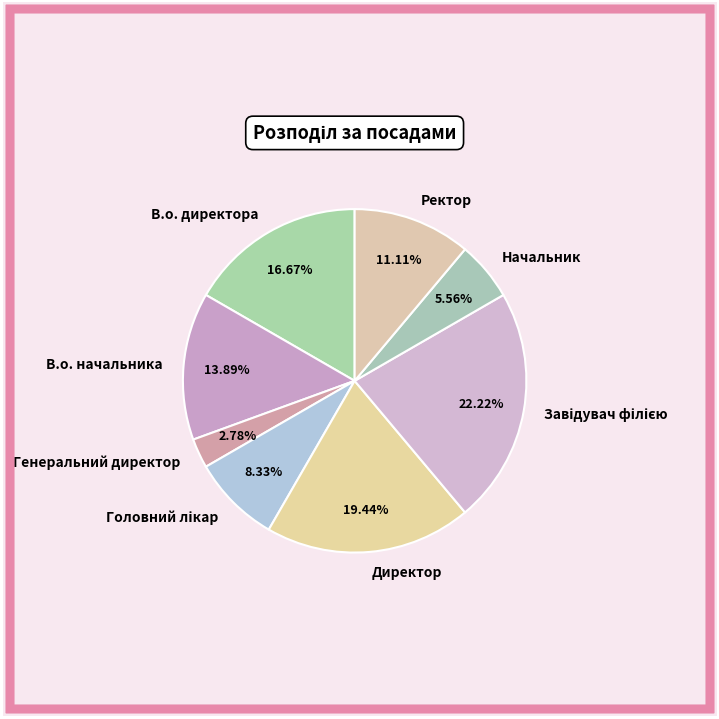

What is the ratio of the value at Начальник to the value at Генеральний директор?

2.0